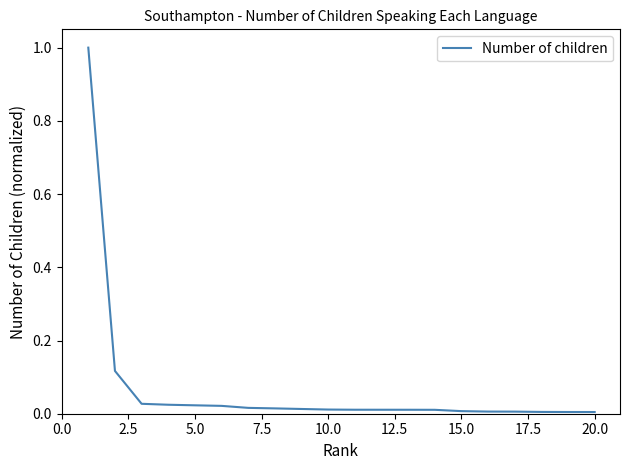

What is the difference between the maximum and minimum values?

1.0